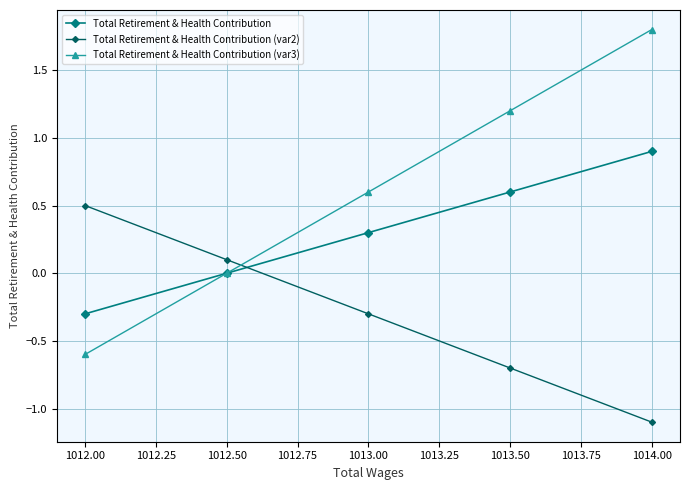

What is the maximum value shown in the chart?

1.8